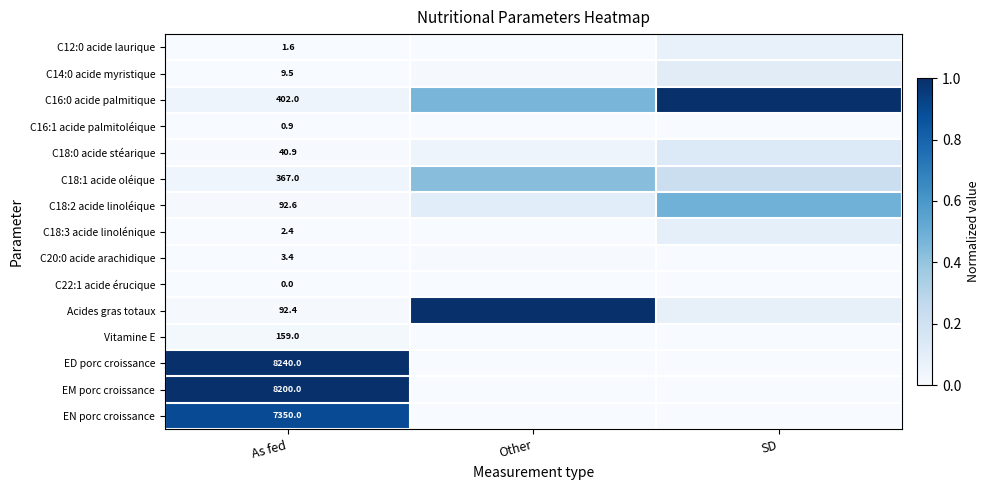

The value of C18:3 acide linolénique at SD is 0.1. True or false?

True